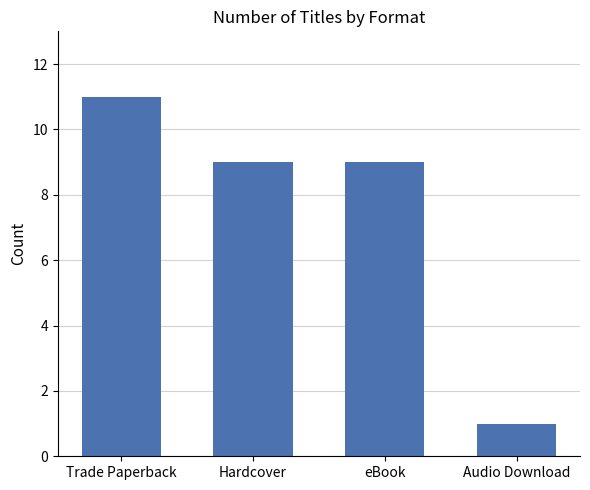

The chart shows a value of 9 at eBook. True or false?

True